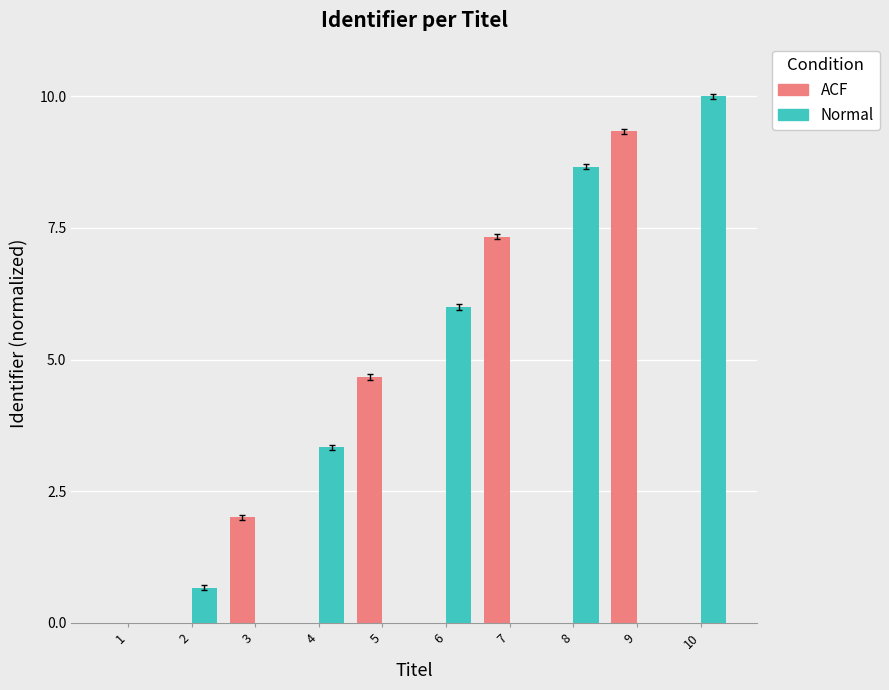

Which series has the largest total across all categories?

Normal